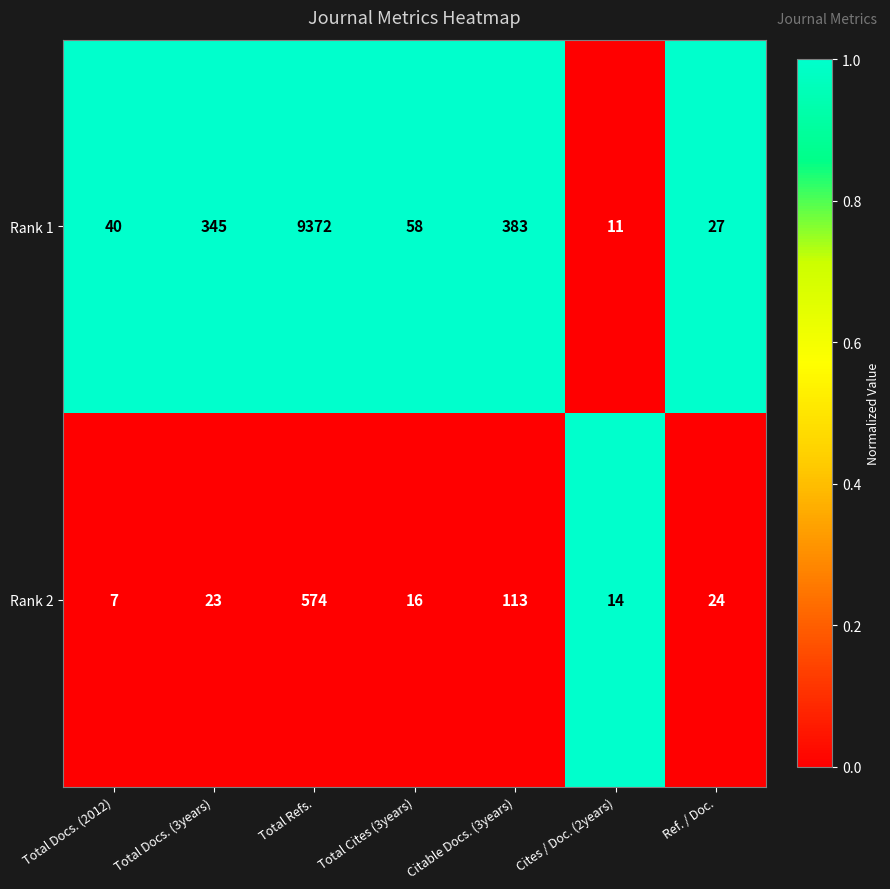

At which category does the chart reach its peak across all series?

Total Refs.